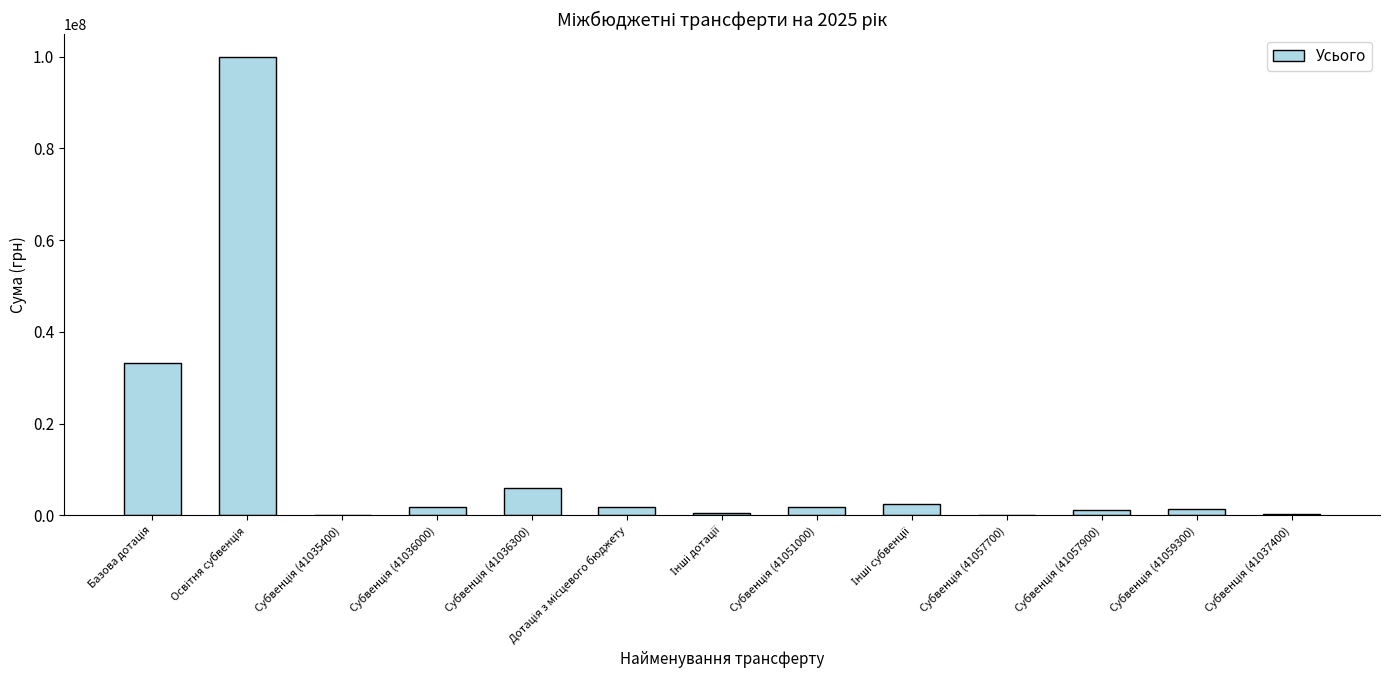

What is the sum of all values?

151331020.3